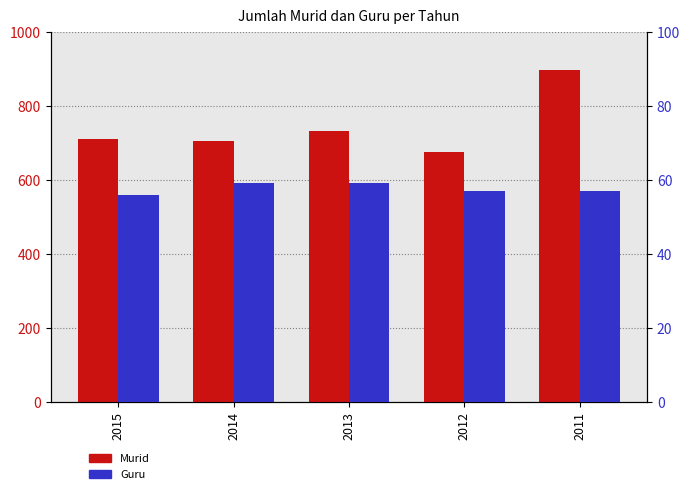

True or false: Murid has a value of 897 at 2011.

True